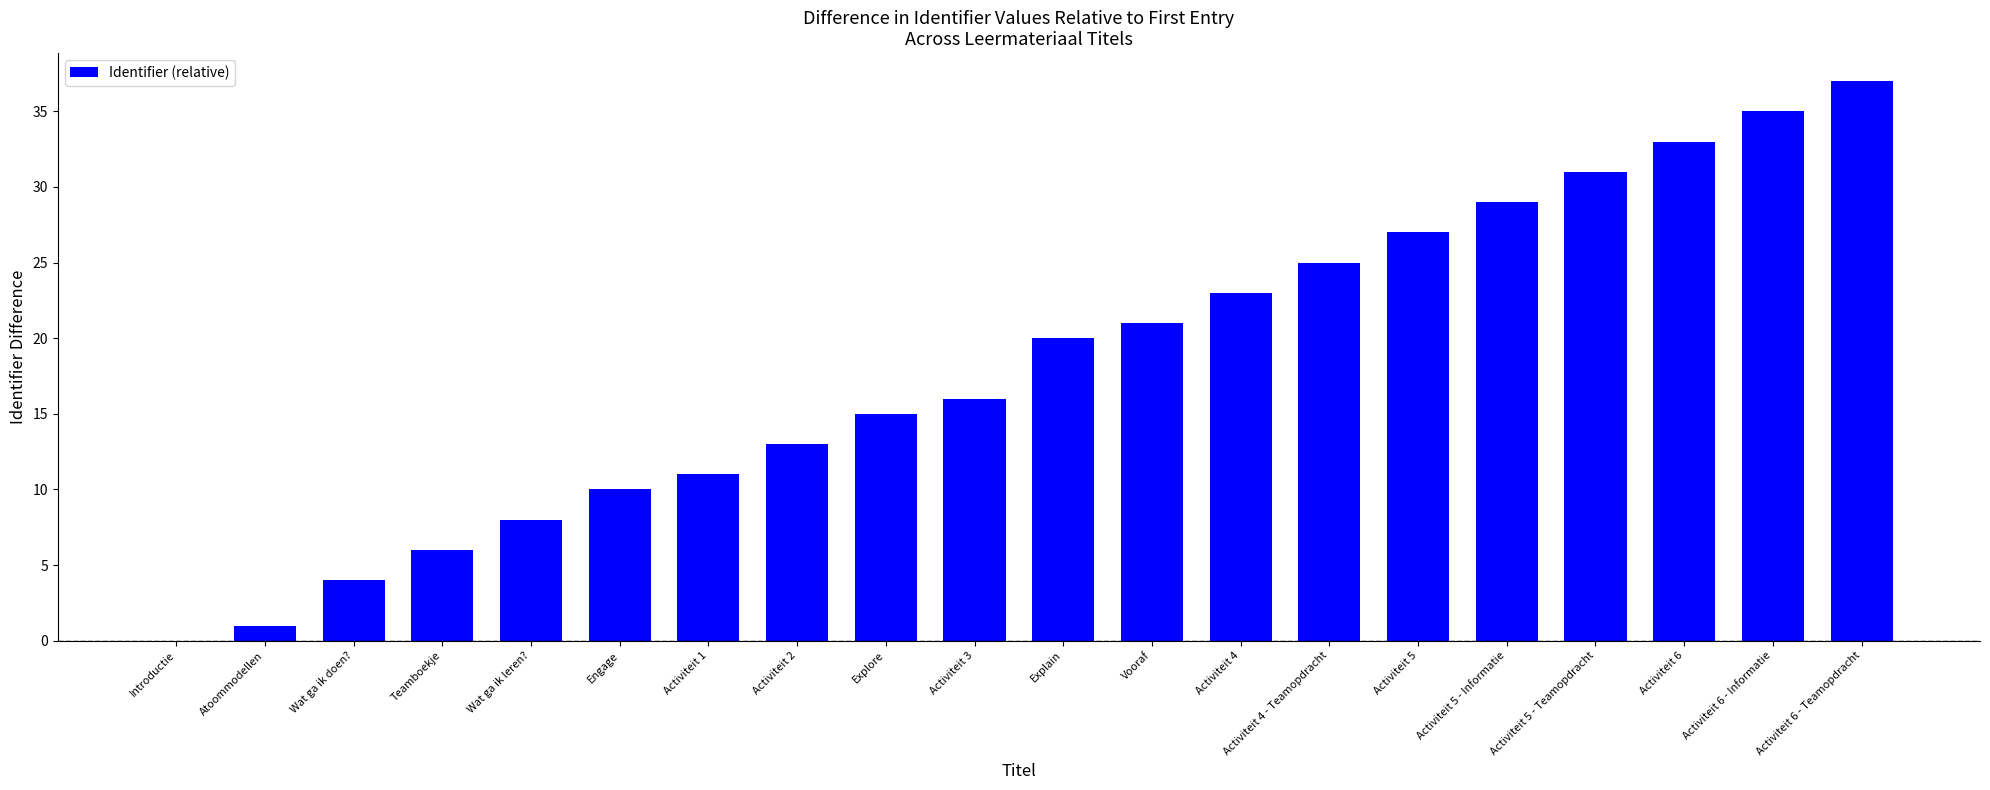

Reading left to right, extract all data points from this chart.

0	1	4	6	8	10	11	13	15	16	20	21	23	25	27	29	31	33	35	37